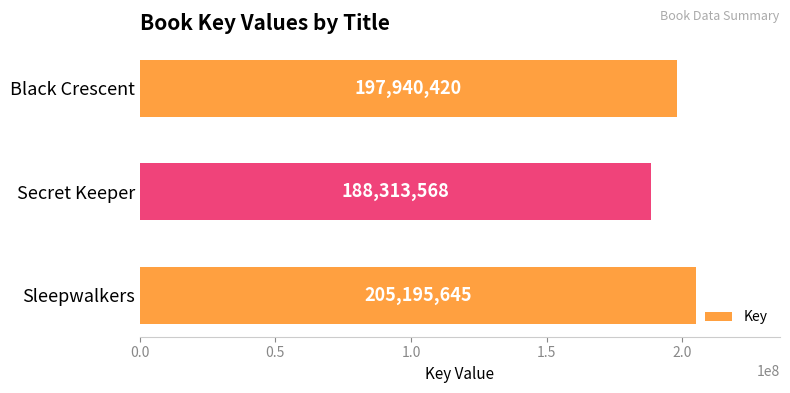

Rank the categories by value from lowest to highest.

Secret Keeper, Black Crescent, Sleepwalkers